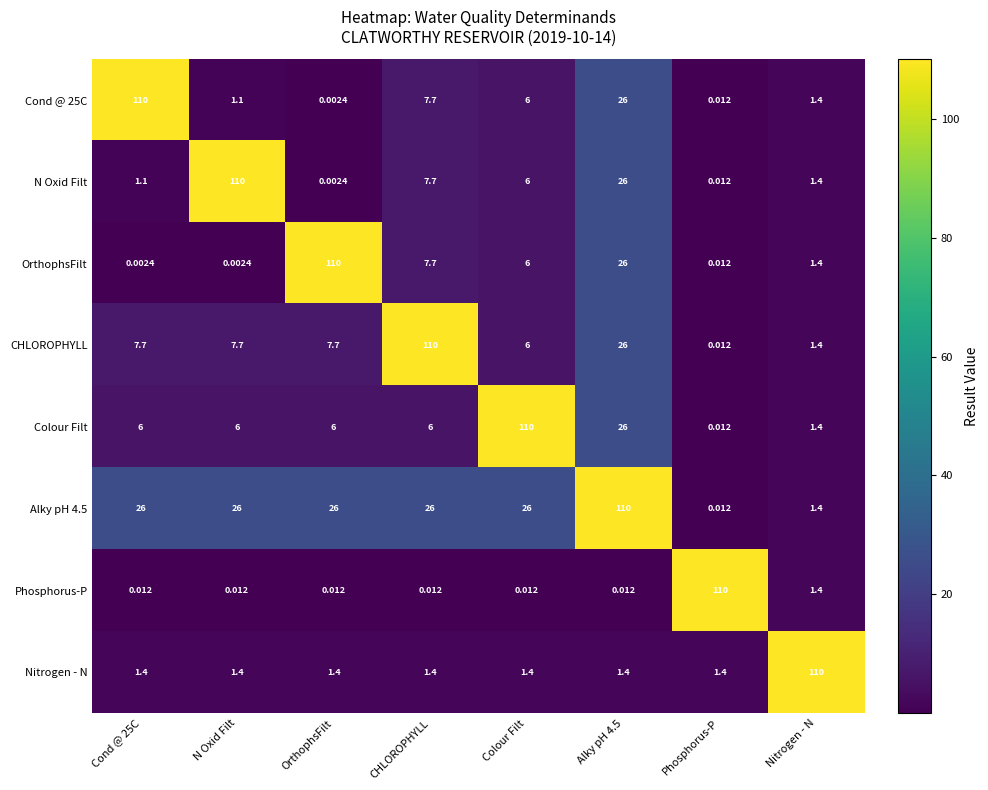

At how many categories does at least one series exceed 53?

8